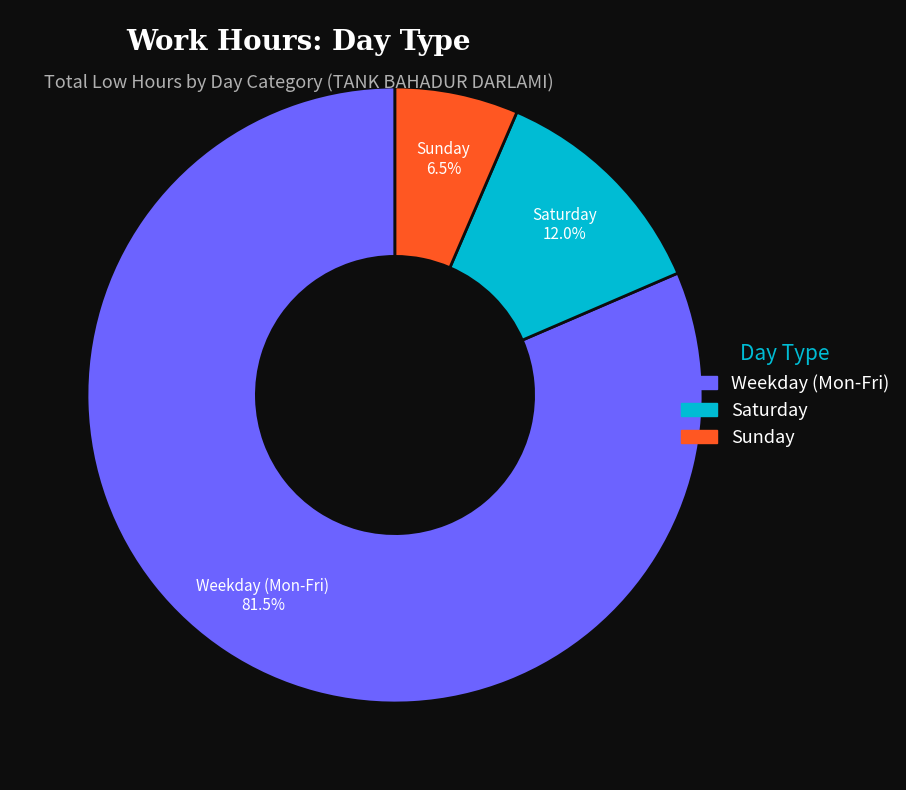

How many segments does this pie chart have?

3